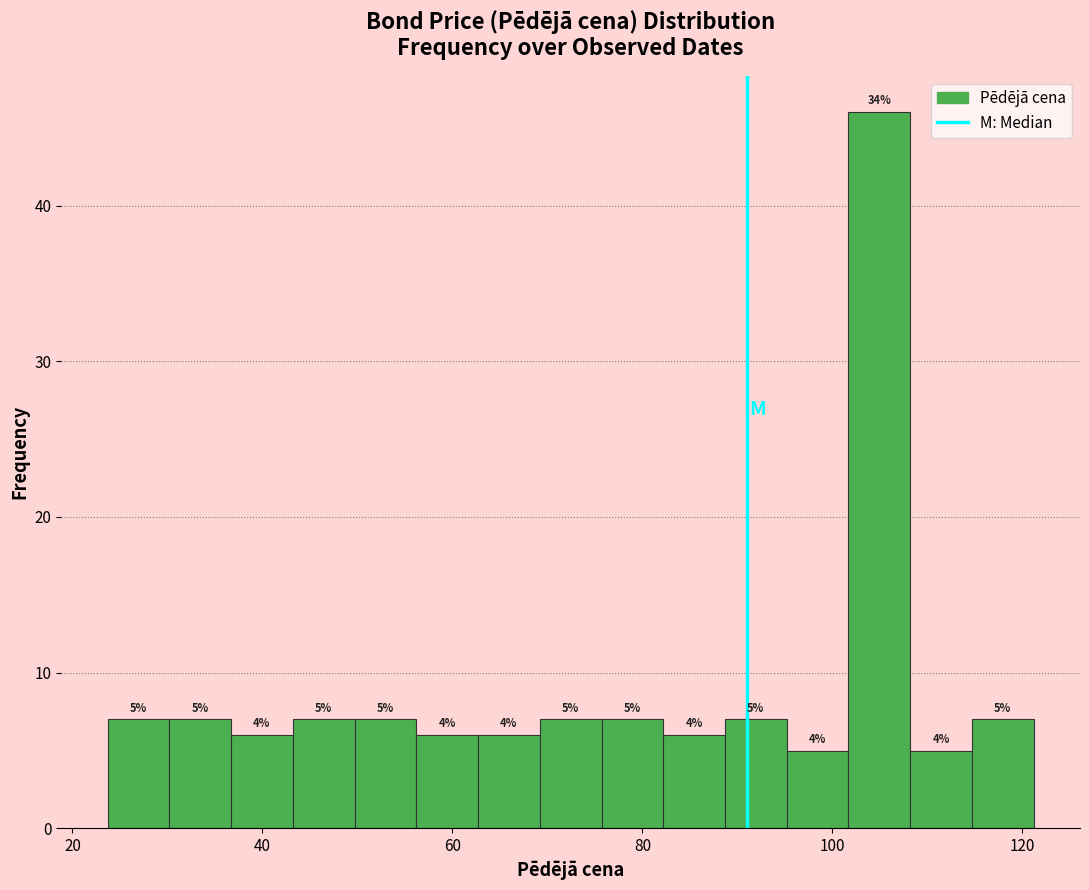

Around what value on the x-axis is the tallest bar? Give the approximate position of its centre, as read against the axis.

104